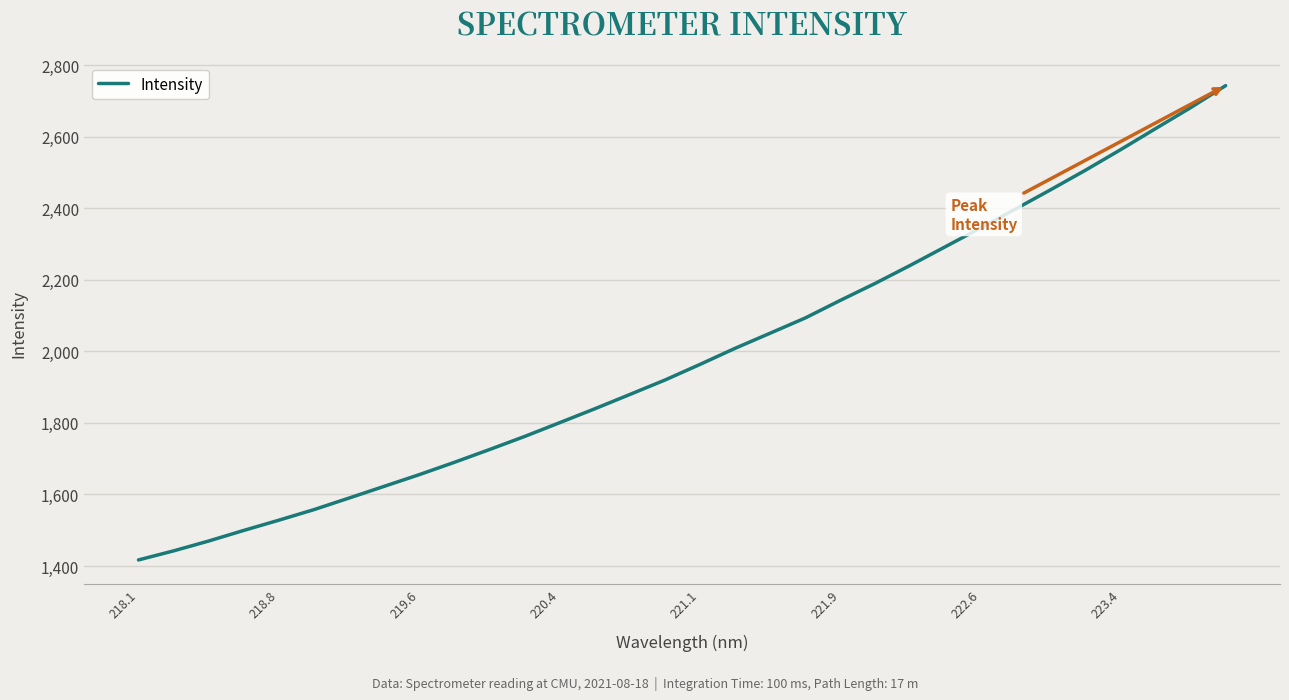

What is the difference between the maximum and minimum values?

1326.3